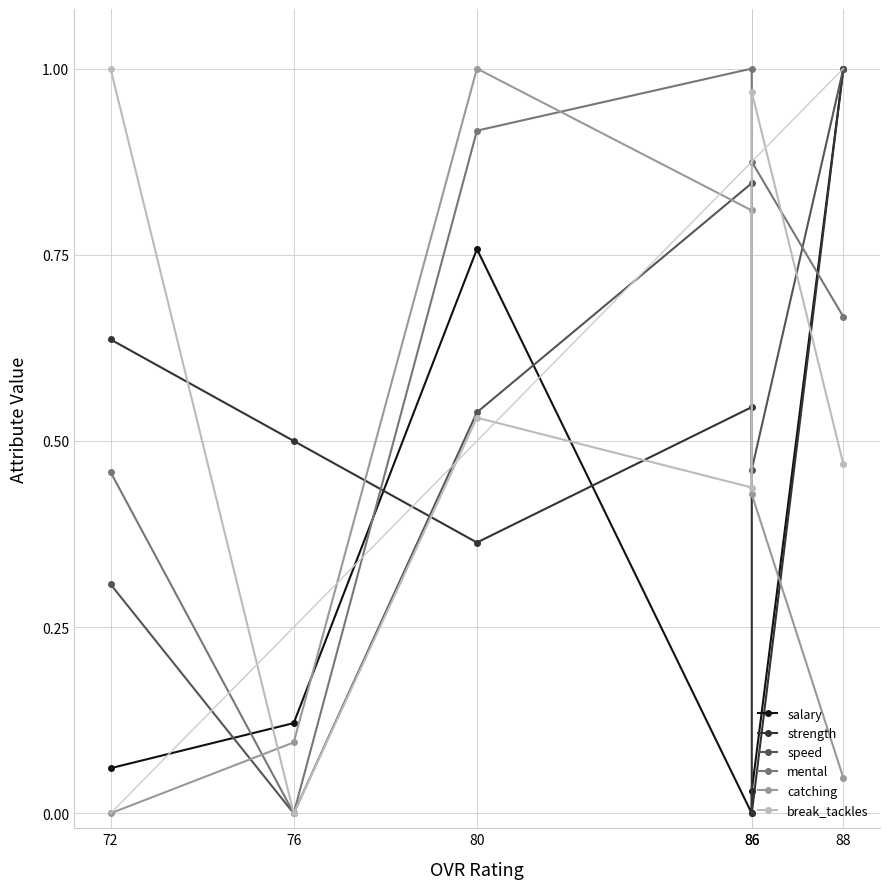

Reading right to left, list all the values displayed in this chart.

salary: 1.0	0.0	0.0	0.8	0.1	0.1
strength: 1.0	0.0	0.5	0.4	0.5	0.6
speed: 1.0	0.5	0.8	0.5	0.0	0.3
mental: 0.7	0.9	1.0	0.9	0.0	0.5
catching: 0.0	0.4	0.8	1.0	0.1	0.0
break_tackles: 0.5	1.0	0.4	0.5	0.0	1.0